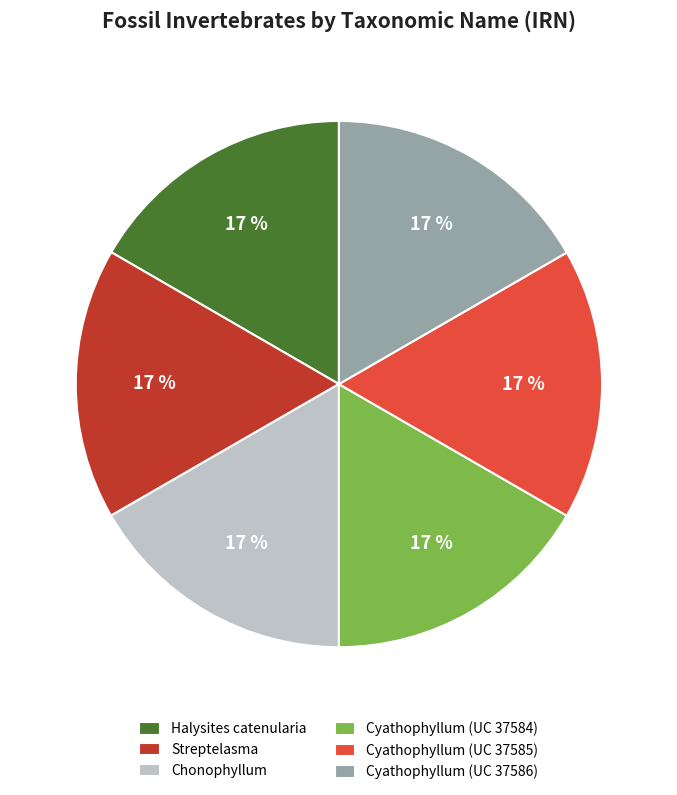

Does Cyathophyllum (UC 37585) represent more than half of the total?

No